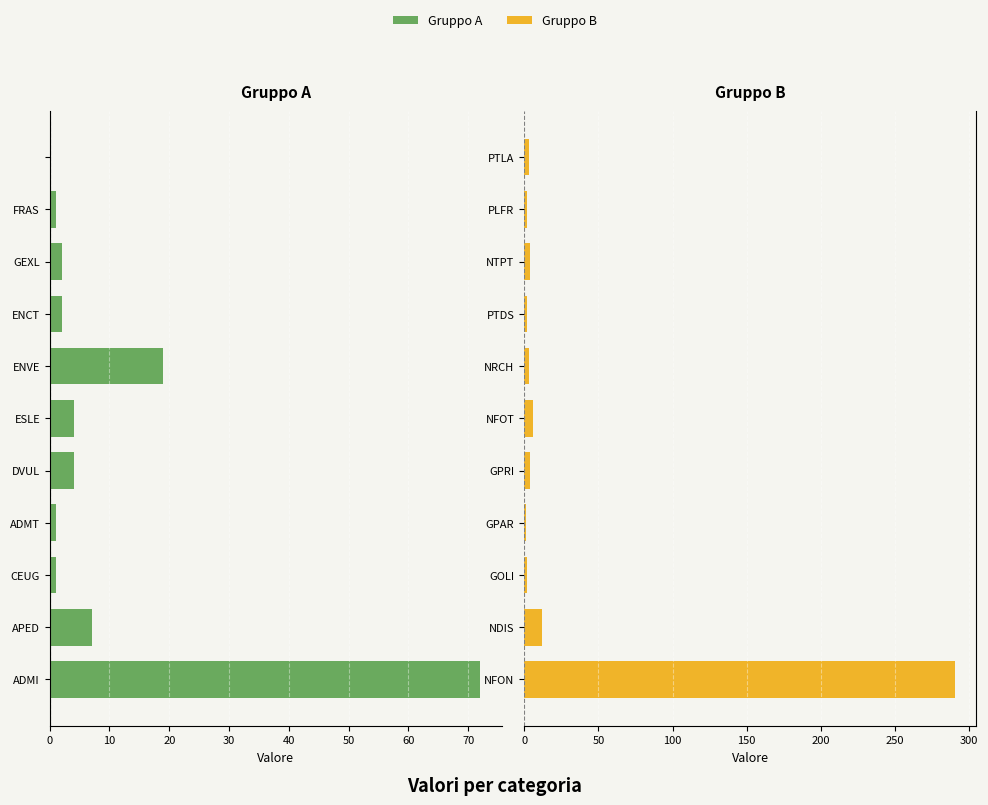

At 9, list the series in order from largest to smallest.

Gruppo B, Gruppo A